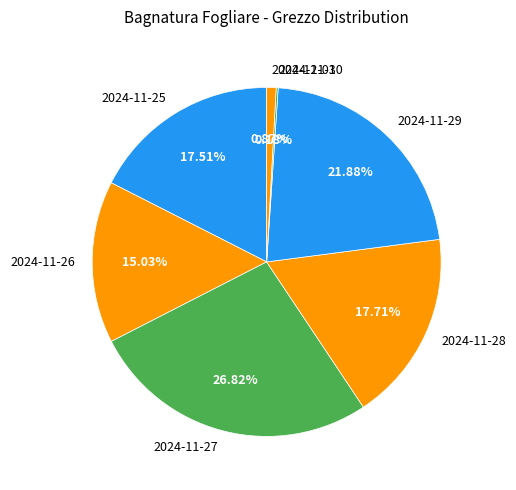

Does any single category account for the majority?

No